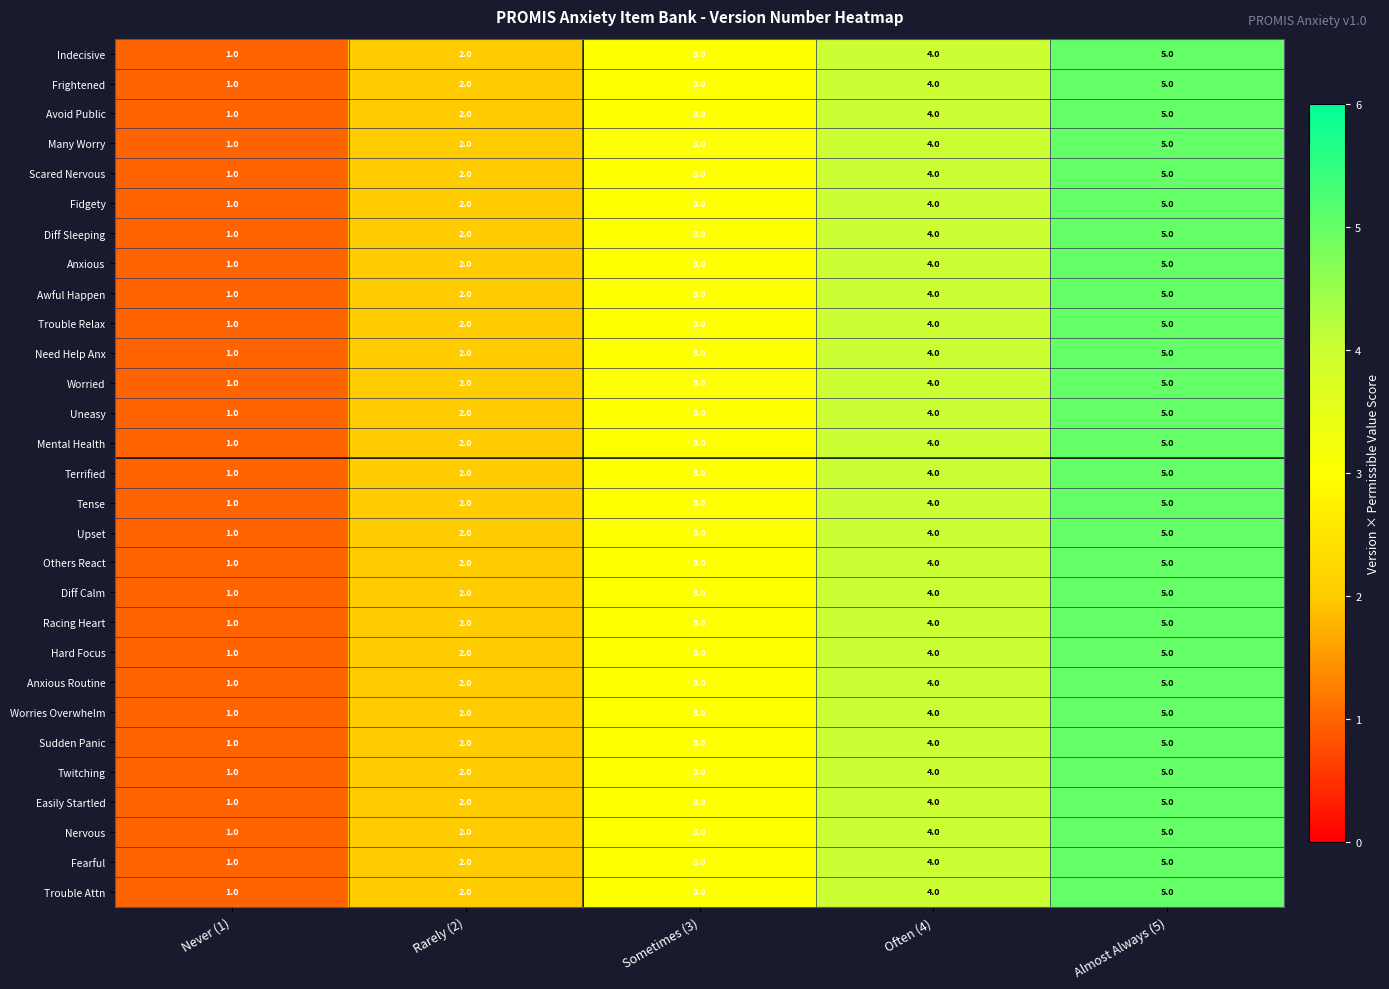

At which category is the sum across all series the highest?

Almost Always (5)